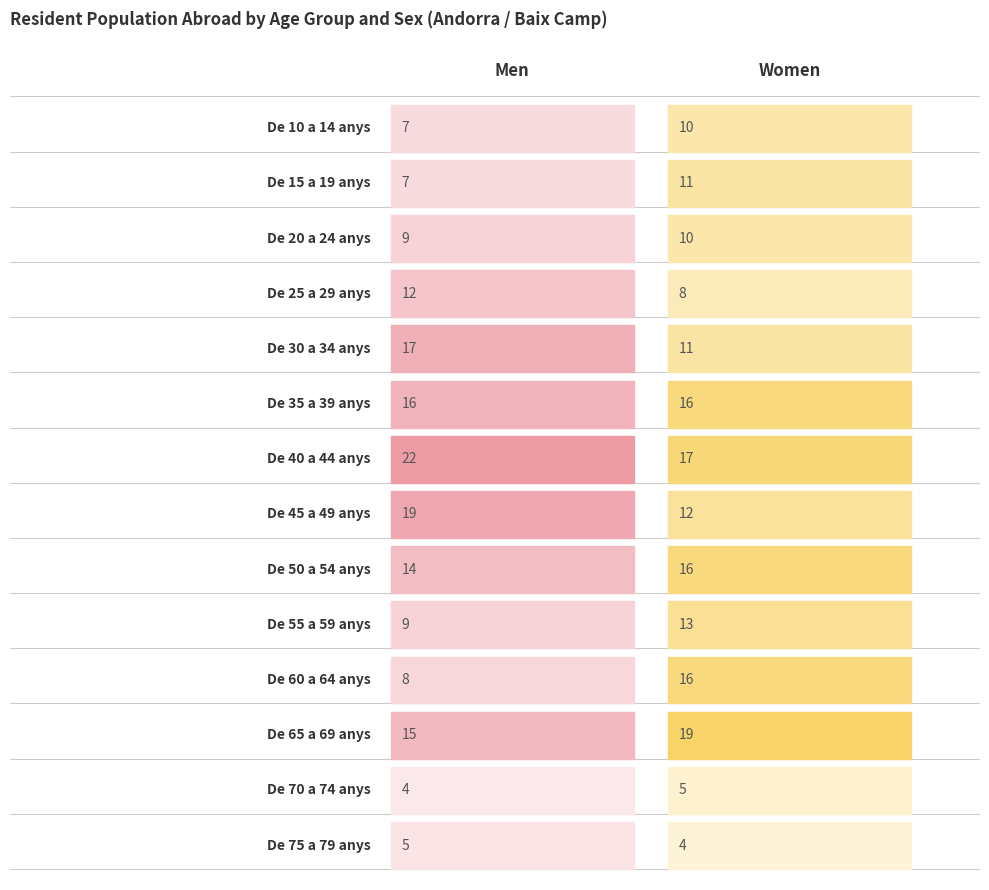

Reading right to left, transcribe all the data shown in this chart.

Men: De 75 a 79 anys=5	De 70 a 74 anys=4	De 65 a 69 anys=15	De 60 a 64 anys=8	De 55 a 59 anys=9	De 50 a 54 anys=14	De 45 a 49 anys=19	De 40 a 44 anys=22	De 35 a 39 anys=16	De 30 a 34 anys=17	De 25 a 29 anys=12	De 20 a 24 anys=9	De 15 a 19 anys=7	De 10 a 14 anys=7
Women: De 75 a 79 anys=4	De 70 a 74 anys=5	De 65 a 69 anys=19	De 60 a 64 anys=16	De 55 a 59 anys=13	De 50 a 54 anys=16	De 45 a 49 anys=12	De 40 a 44 anys=17	De 35 a 39 anys=16	De 30 a 34 anys=11	De 25 a 29 anys=8	De 20 a 24 anys=10	De 15 a 19 anys=11	De 10 a 14 anys=10